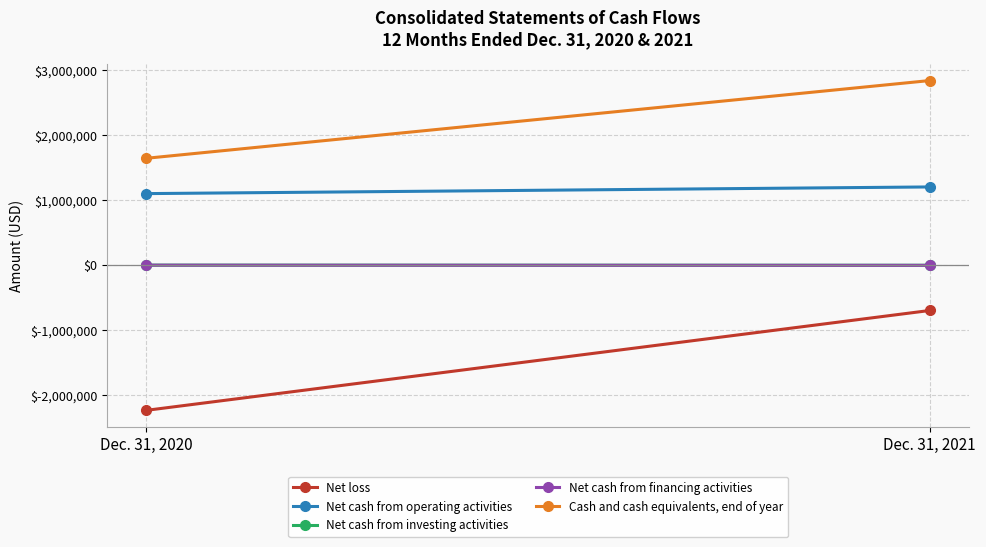

At which label does Net cash from investing activities reach its peak?

Dec. 31, 2020